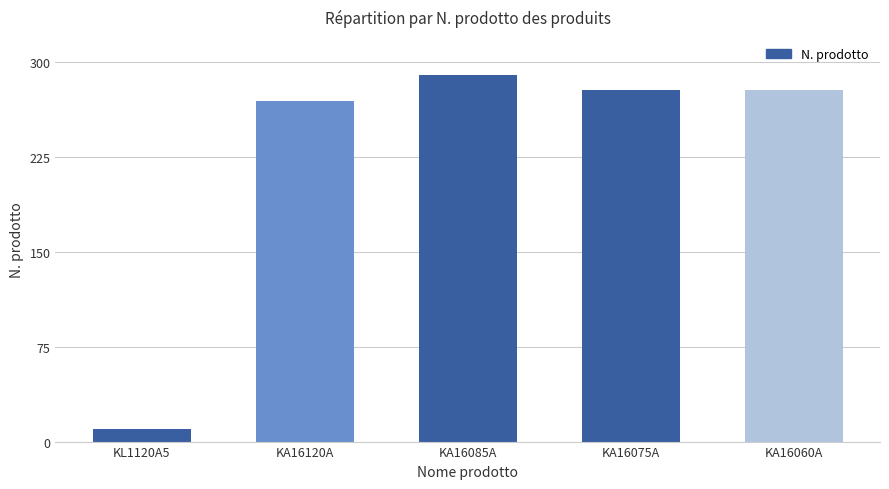

What position from the left is KA16075A?

4